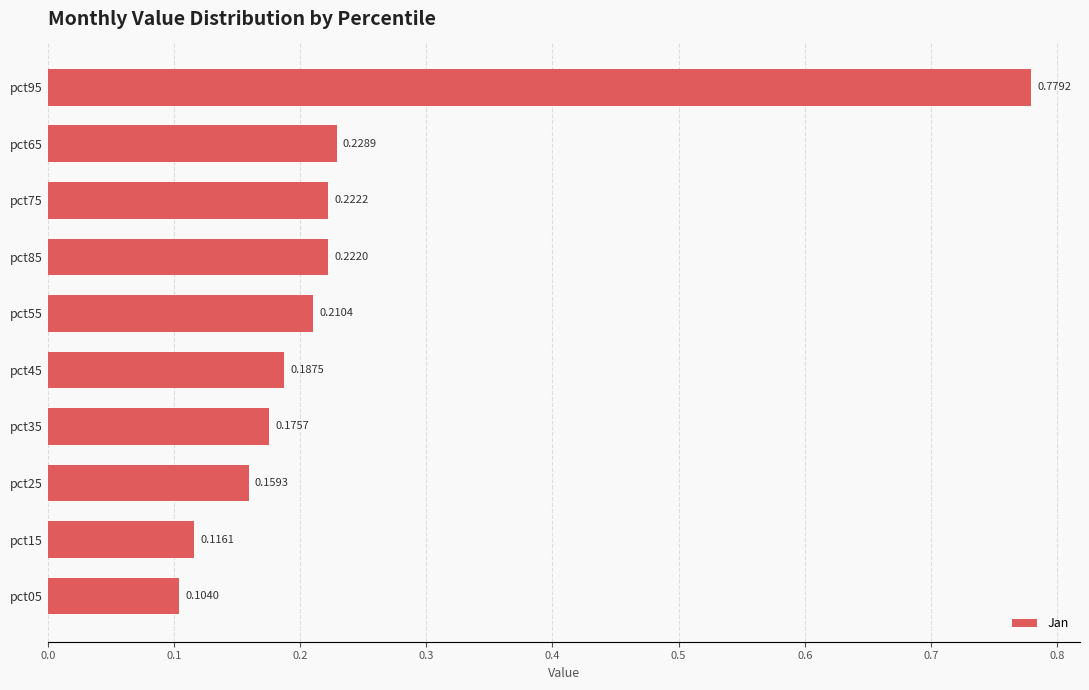

What is the sum of all values?

2.4